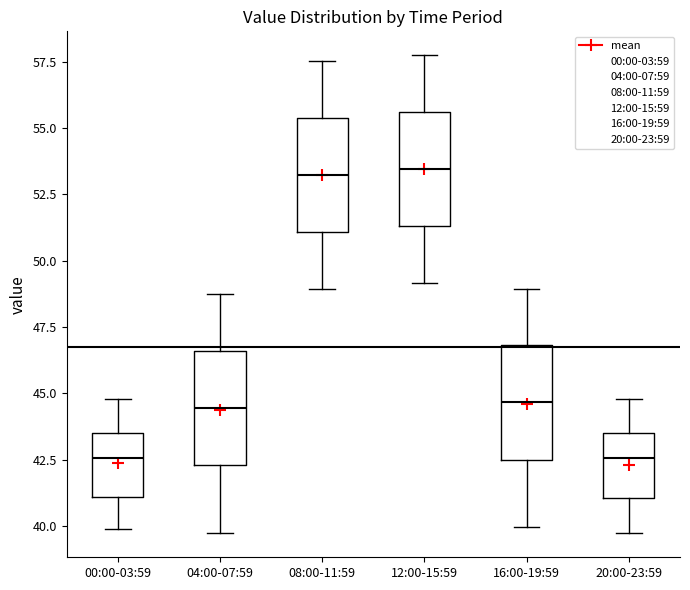

Where is the lower edge of the box for 00:00-03:59 on the y-axis? The values are not printed on the chart, so give them approximately, as read against the axis.

41.0